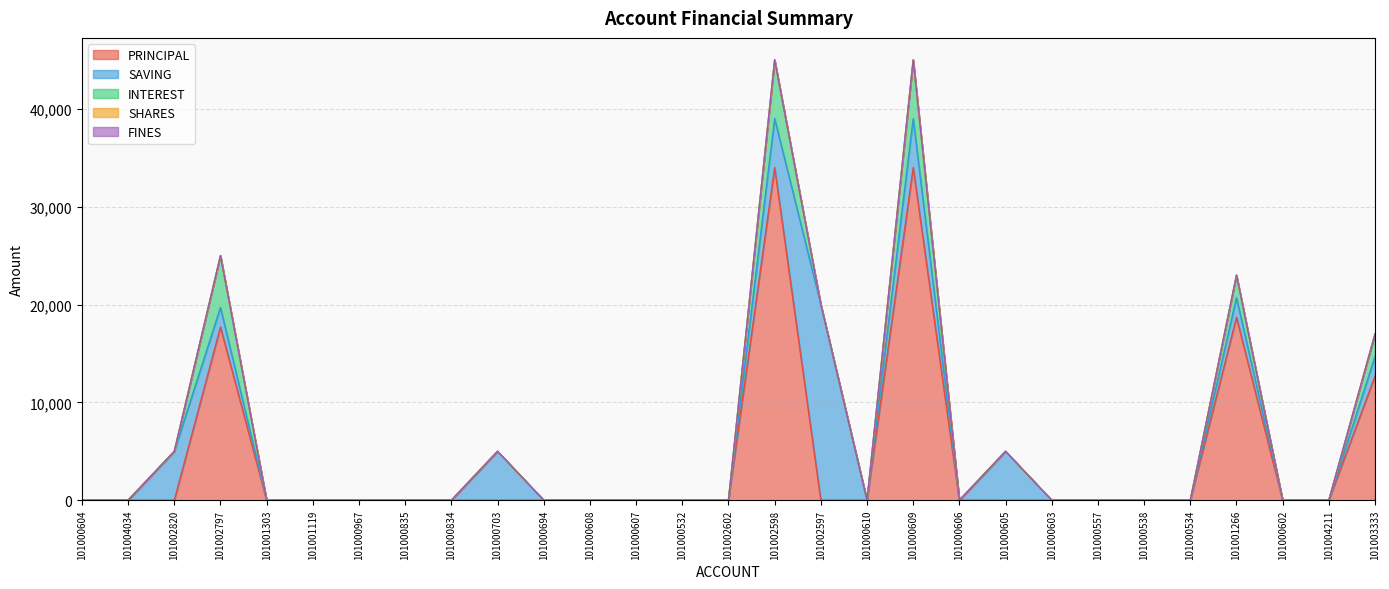

Which label corresponds to the largest value in the chart?

101002598